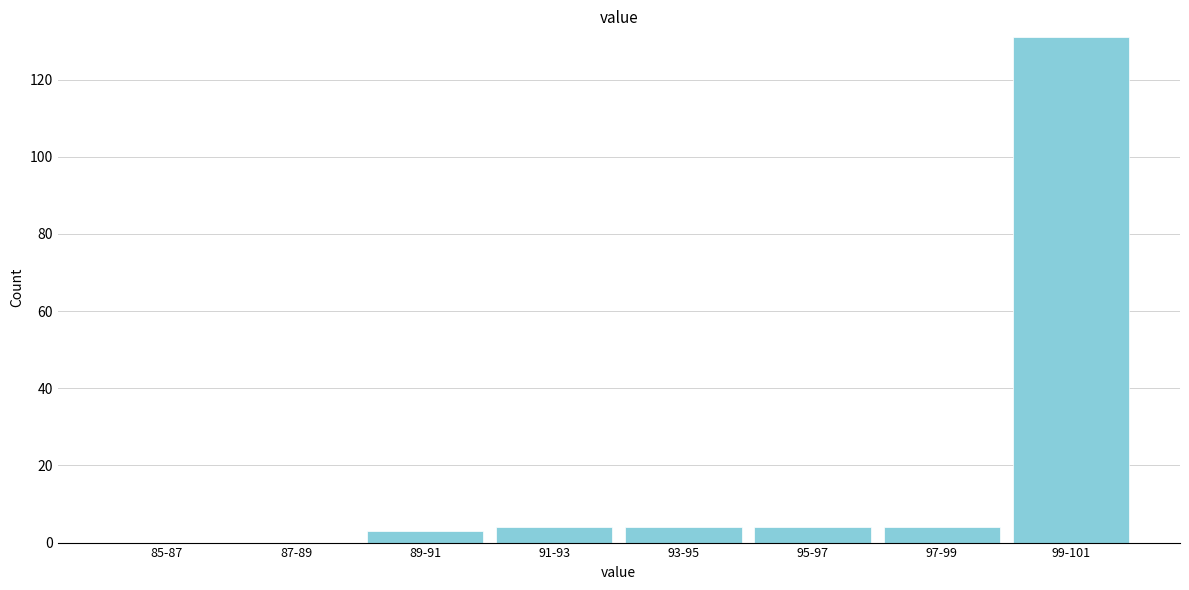

Reading left to right, transcribe all the data shown in this chart.

85-87=0	87-89=0	89-91=3	91-93=4	93-95=4	95-97=4	97-99=4	99-101=131